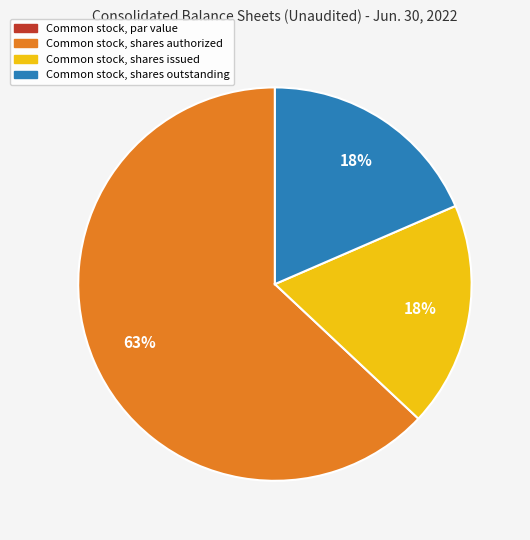

What is the largest slice in the pie chart?

Common stock, shares authorized